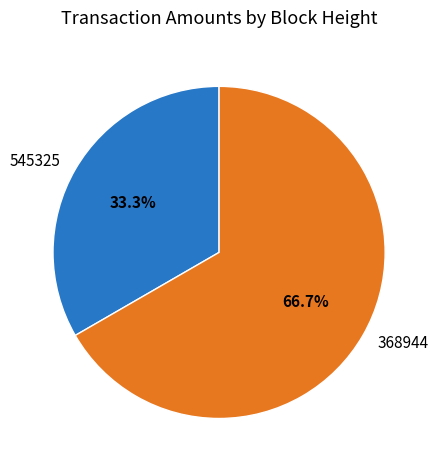

What is the largest slice in the pie chart?

368944